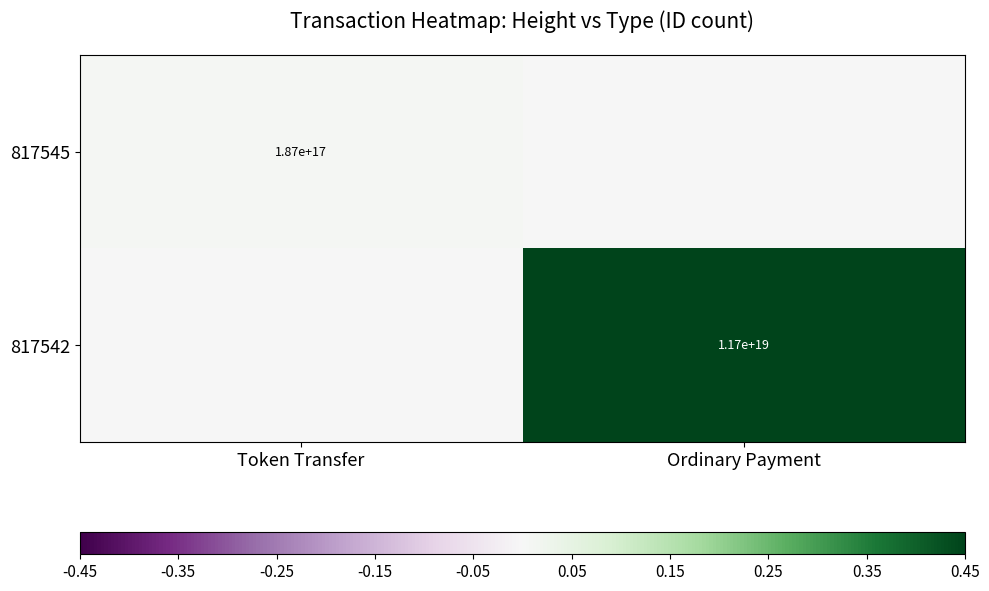

Between Ordinary Payment and Token Transfer, which is larger?

Token Transfer